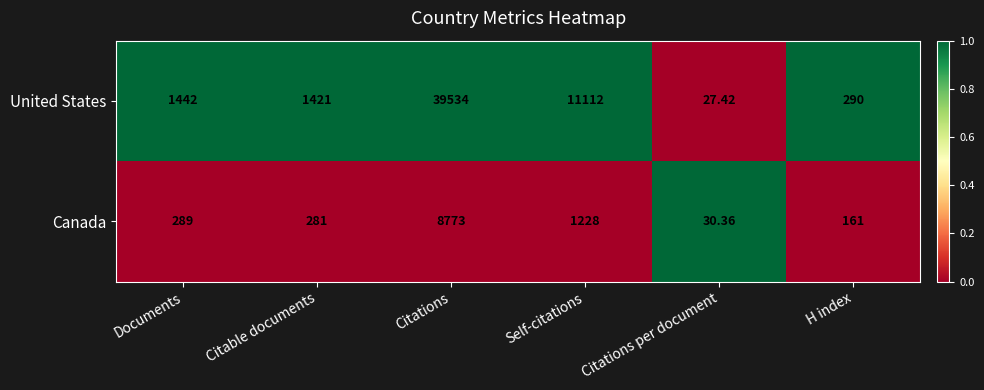

At which label is United States closest to 19780?

Self-citations